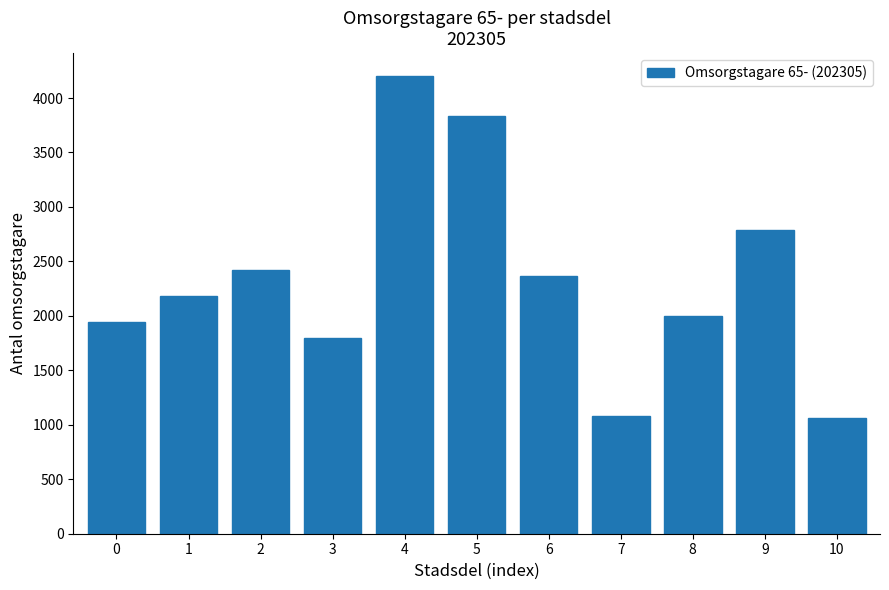

Reading left to right, list all the values displayed in this chart.

1948	2183	2423	1801	4202	3838	2368	1085	1997	2785	1060